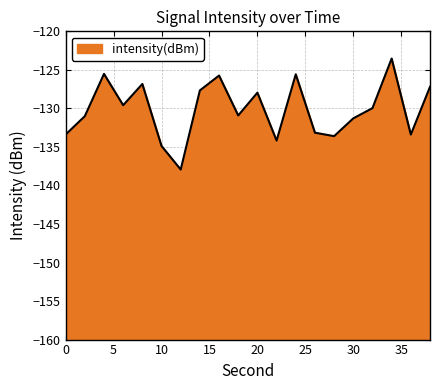

Does the chart display data point markers on the line(s)?

No